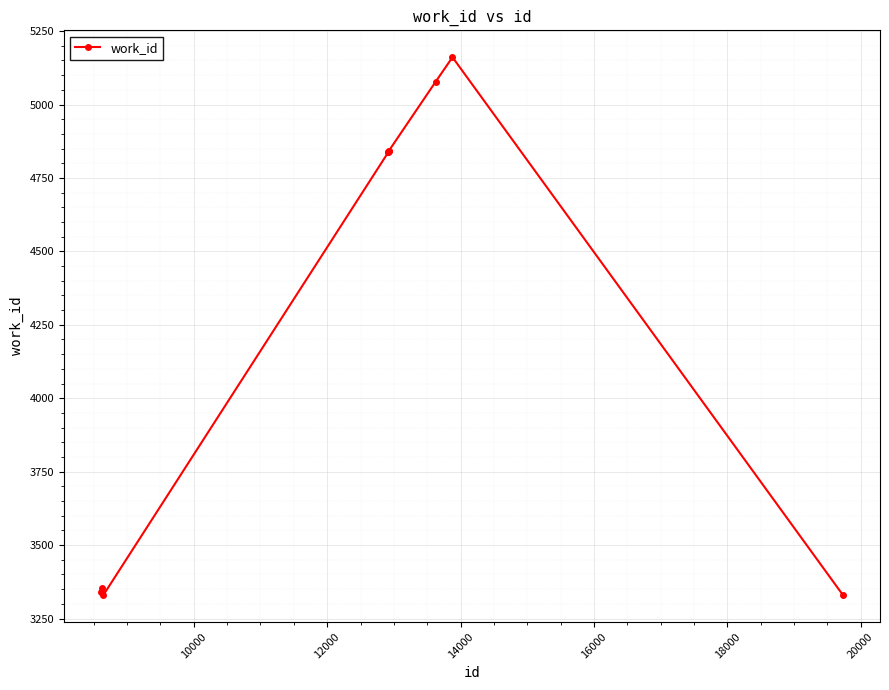

Does the chart have visible grid lines?

Yes